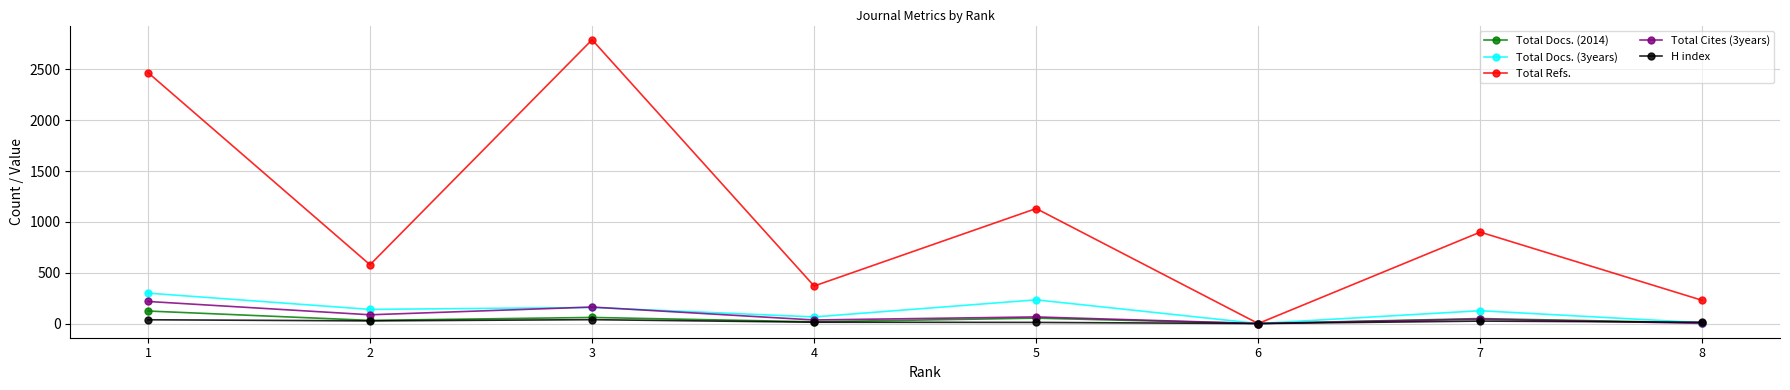

What is the maximum value shown in the chart?

2791